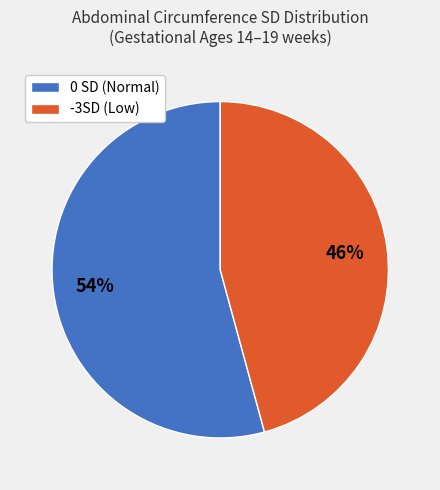

To the nearest percent, what is the average slice percentage?

50%